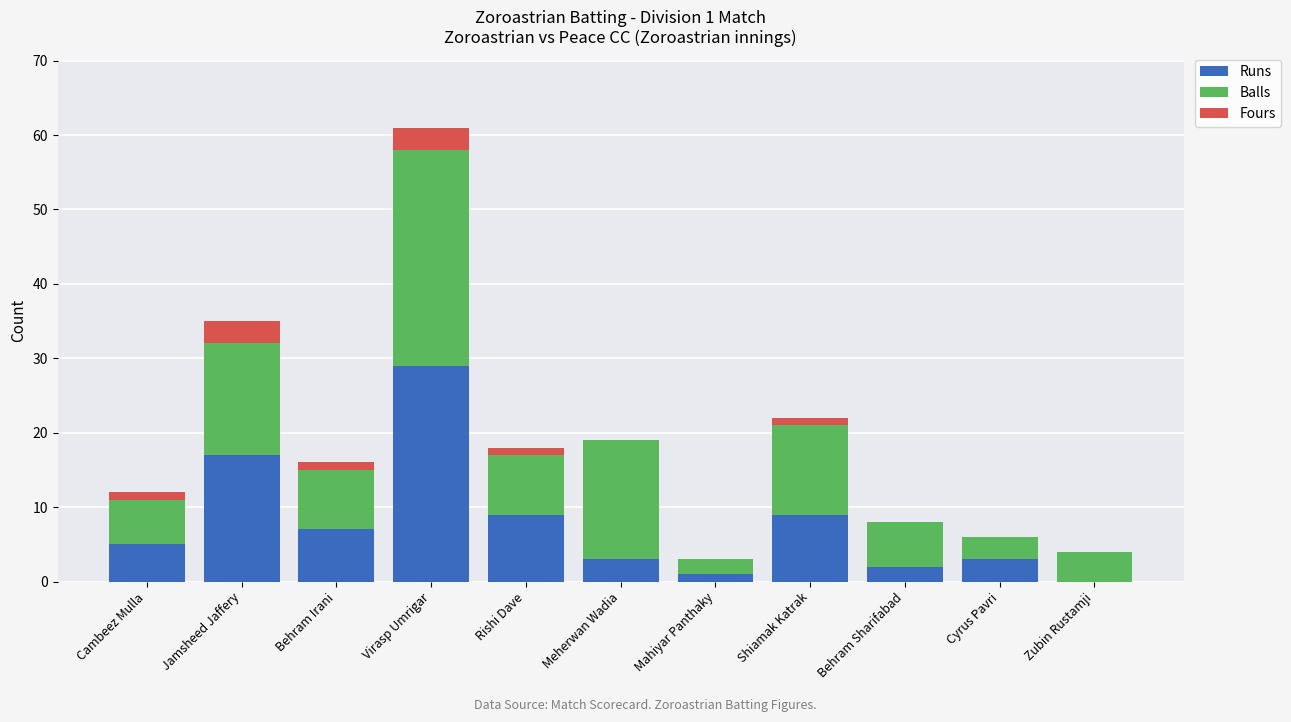

How many categories are shown in the chart?

11